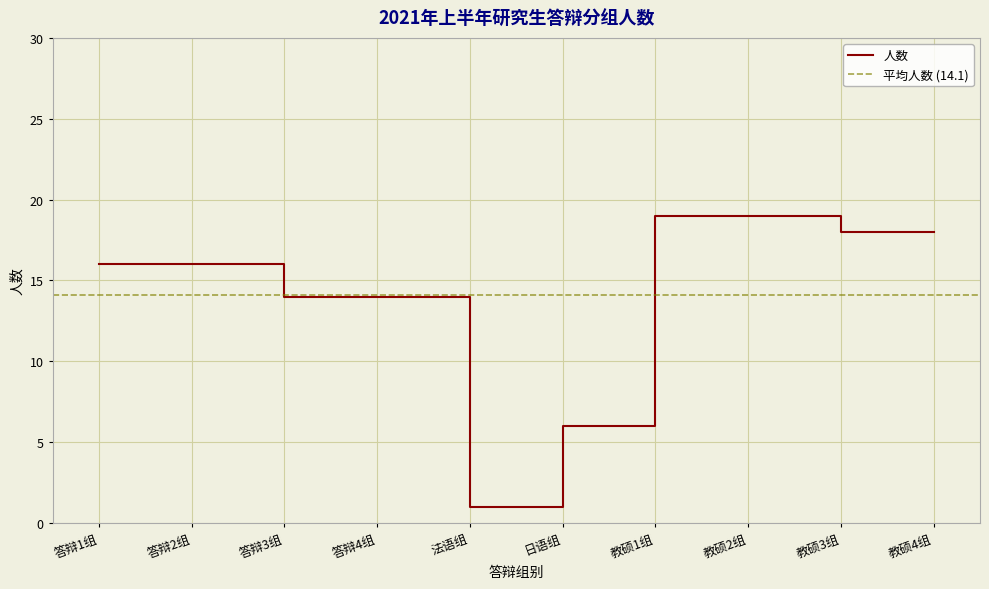

What is the difference between the maximum and second lowest values?

13